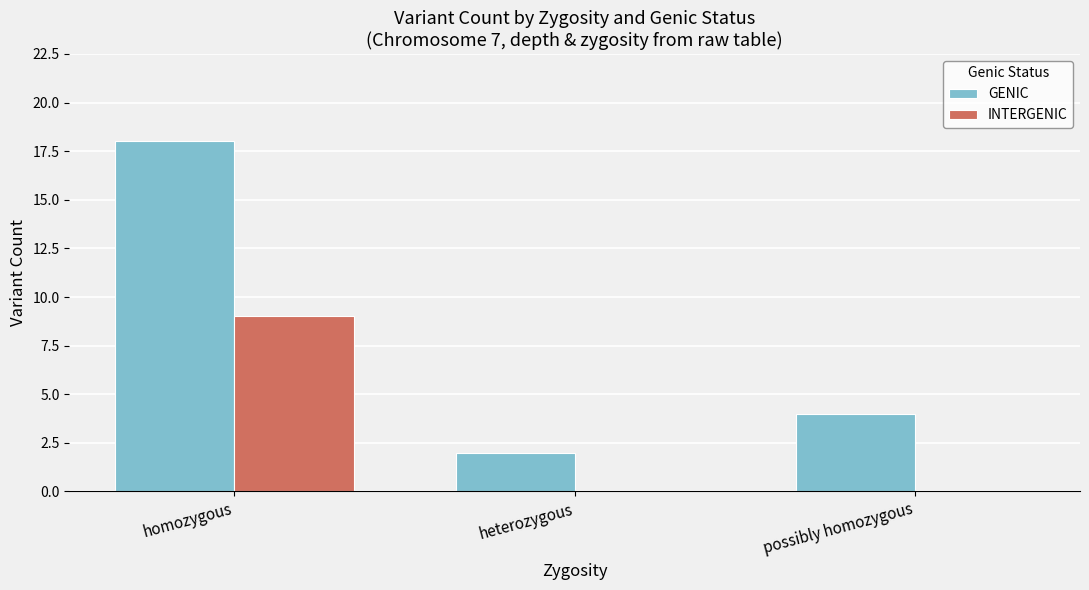

What is the maximum value for INTERGENIC?

9